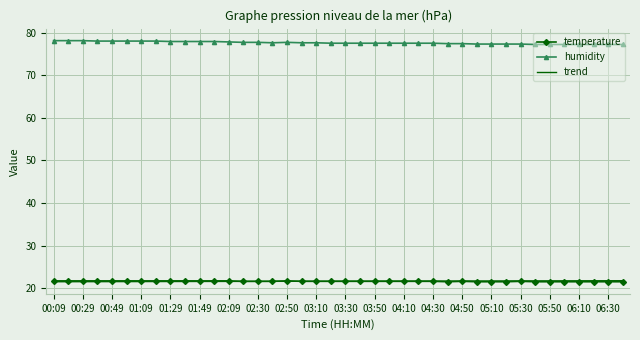

True or false: temperature and humidity cross at least once.

False